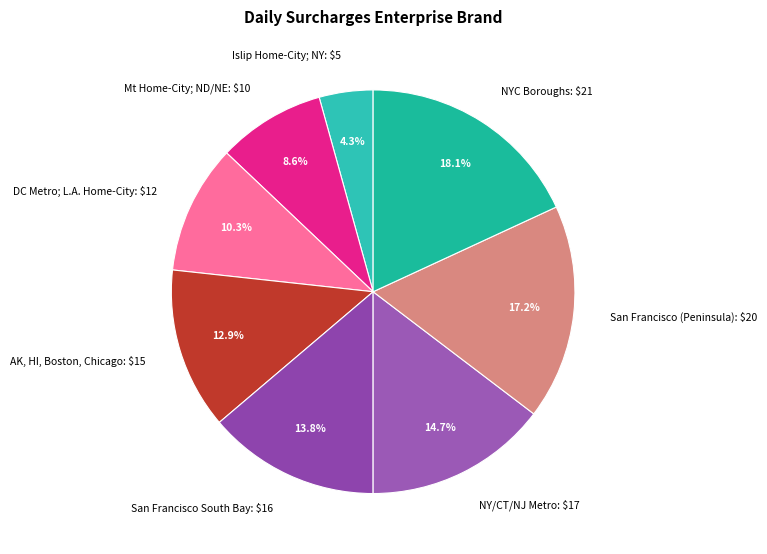

Rank the categories by value from lowest to highest.

Islip Home-City; NY, Mt Home-City; ND/NE, DC Metro; L.A. Home-City, AK, HI, Boston, Chicago, San Francisco South Bay, NY/CT/NJ Metro, San Francisco (Peninsula), NYC Boroughs